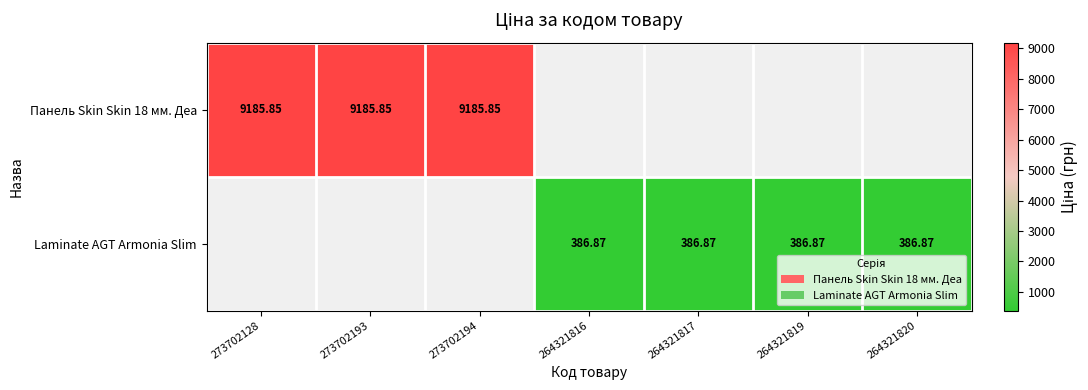

The Панель Skin Skin 18 мм. Деа series shows 9185.9 at 273702193. True or false?

True